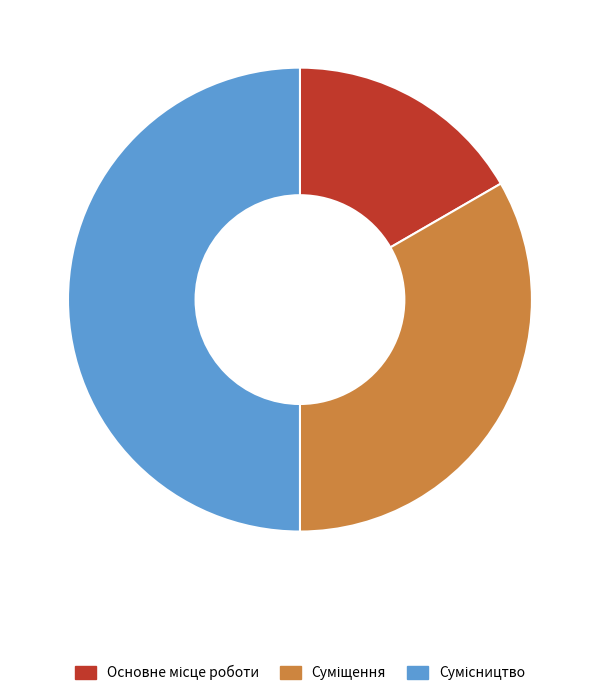

How many slices are in this pie chart?

3